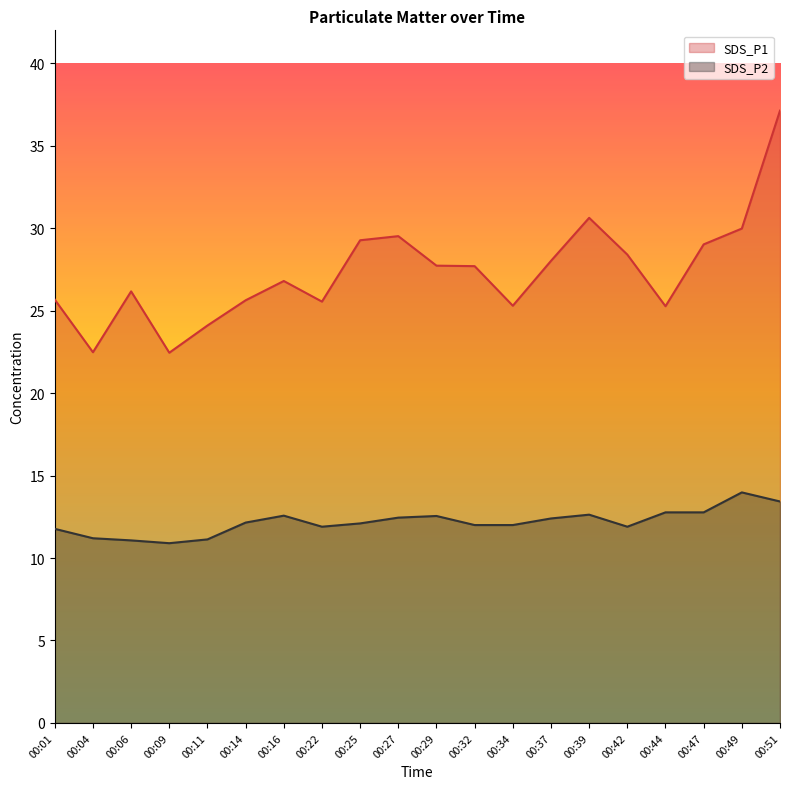

What is the minimum value for SDS_P2?

10.9